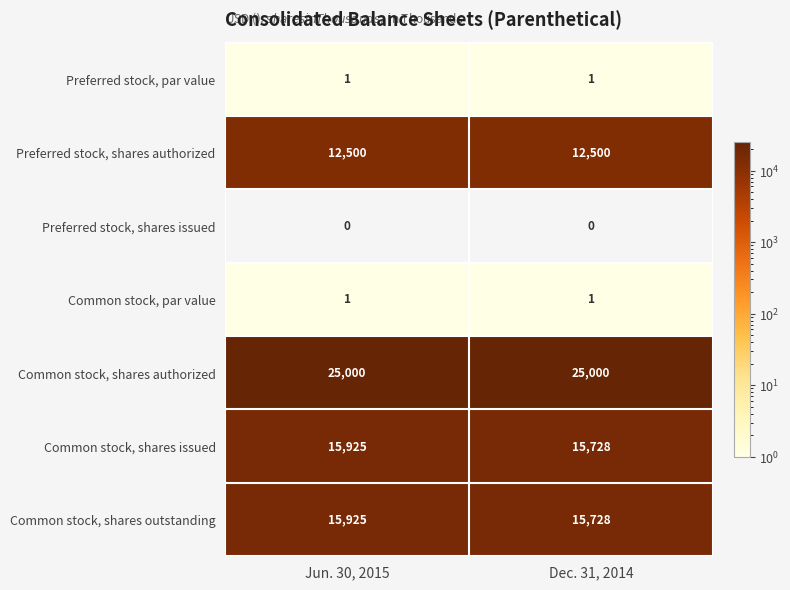

Which series has the largest total across all categories?

Common stock, shares authorized